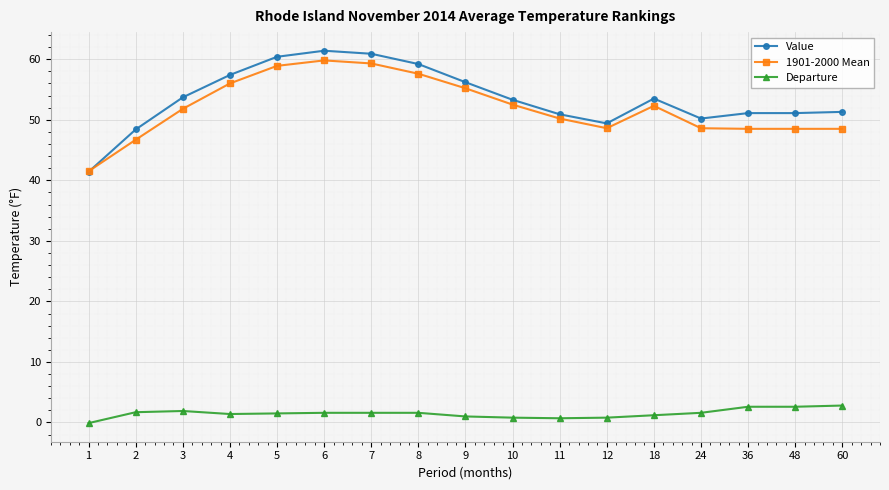

What is the smallest value displayed?

-0.1